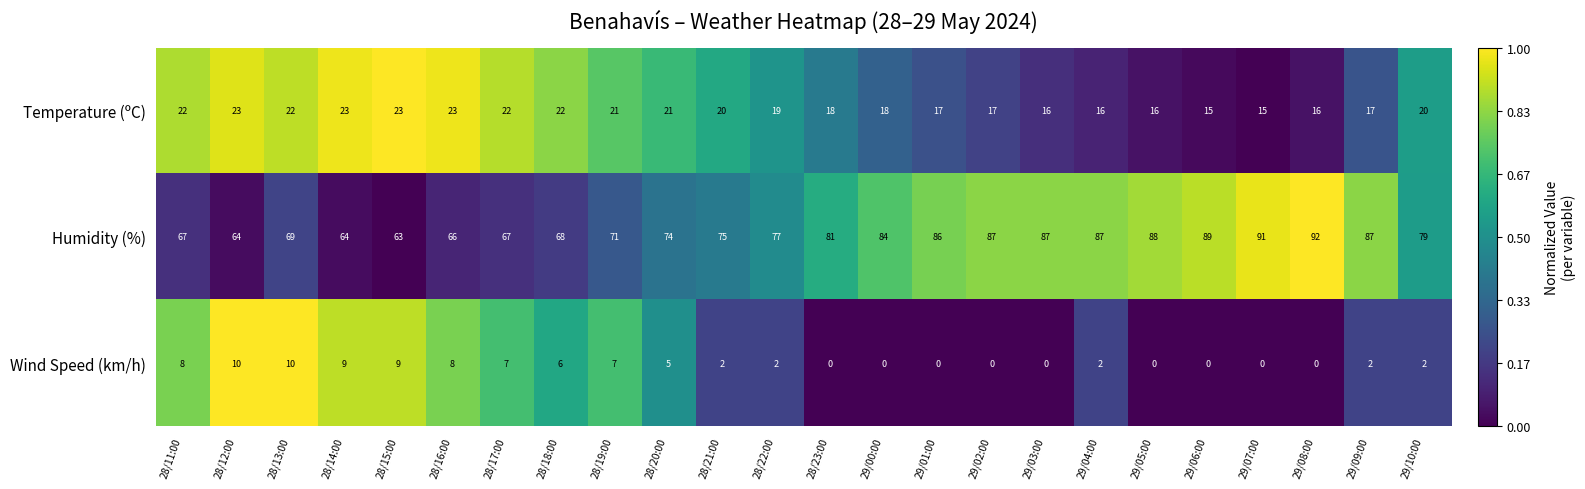

What is the minimum value for Temperature (ºC)?

15